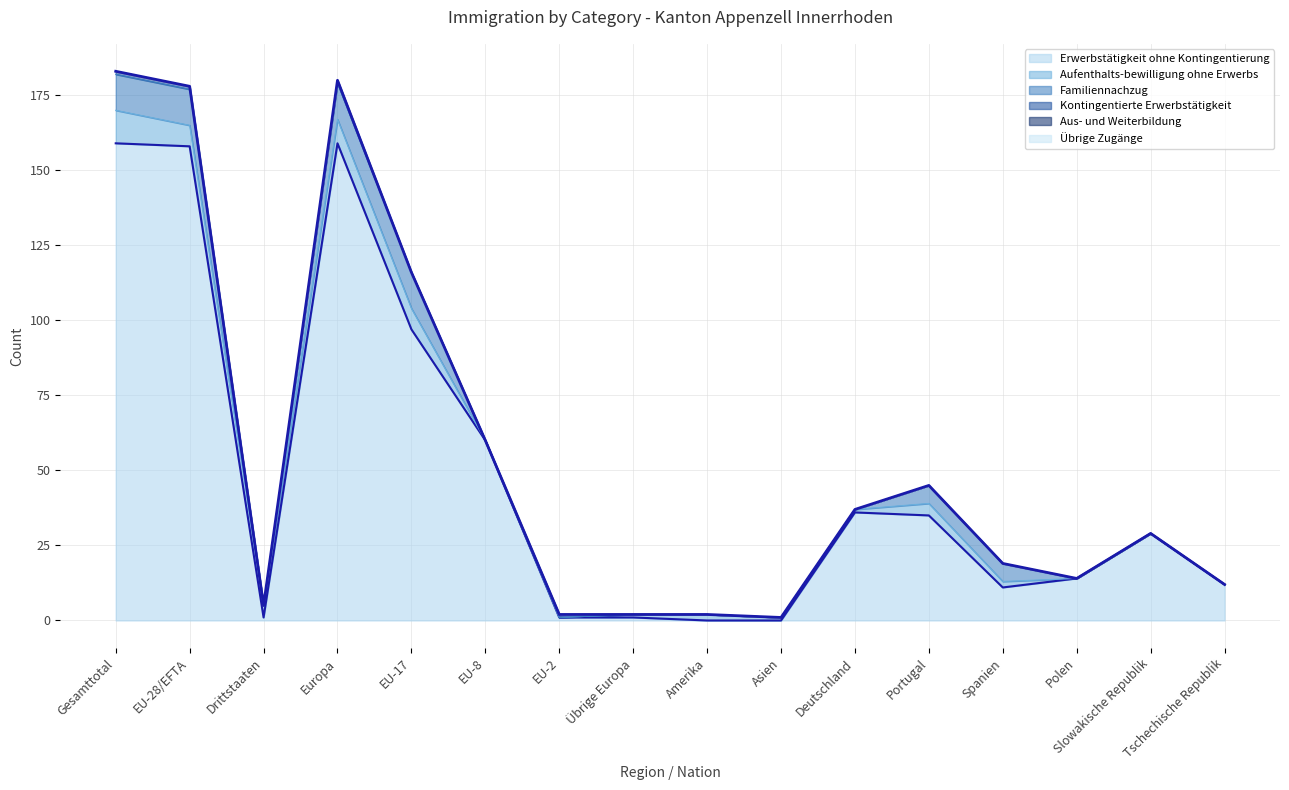

How many interior local peaks does the Aufenthalts­bewilligung ohne Erwerbs series have?

3